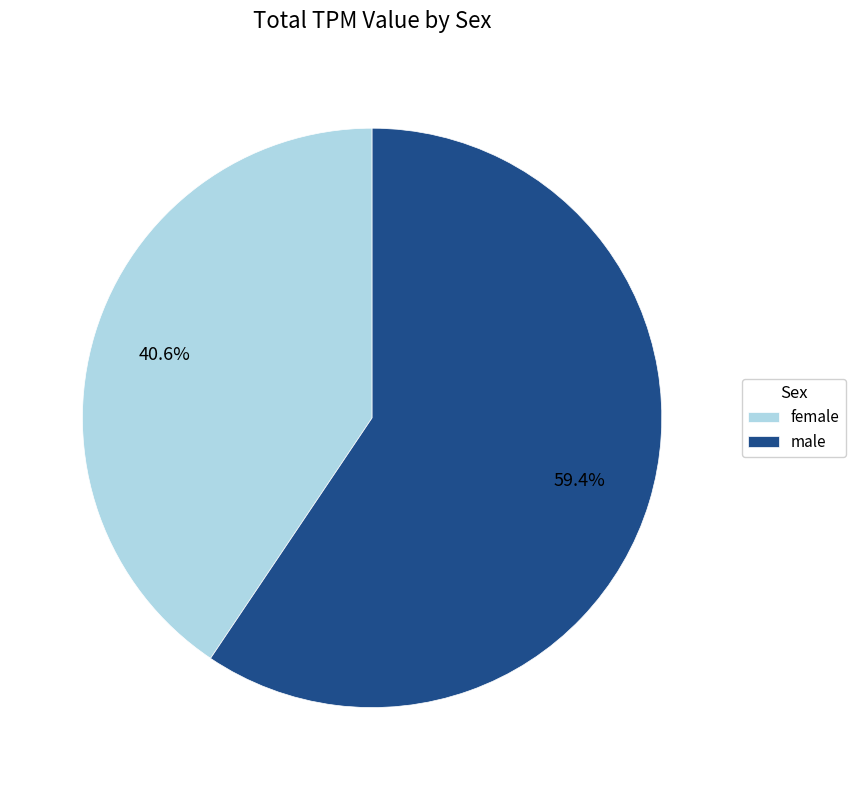

How many slices are in this pie chart?

2